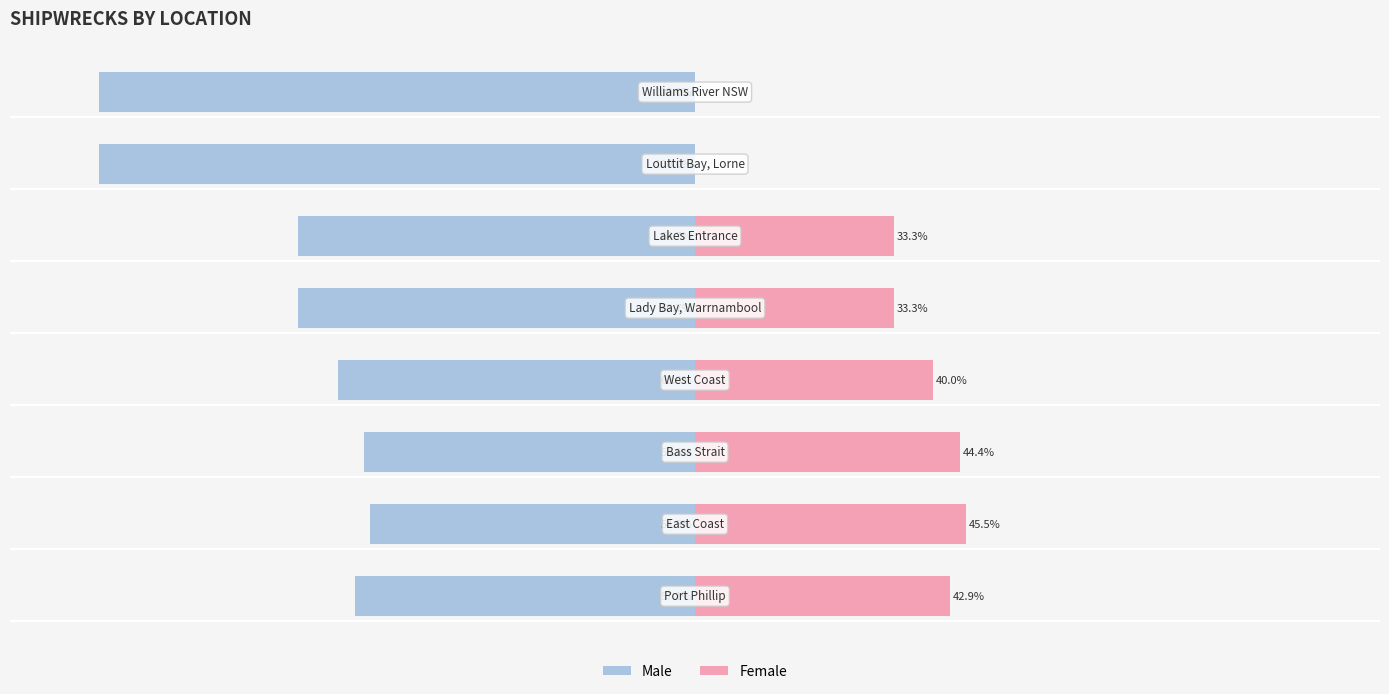

How many values in the Male series exceed -60?

3